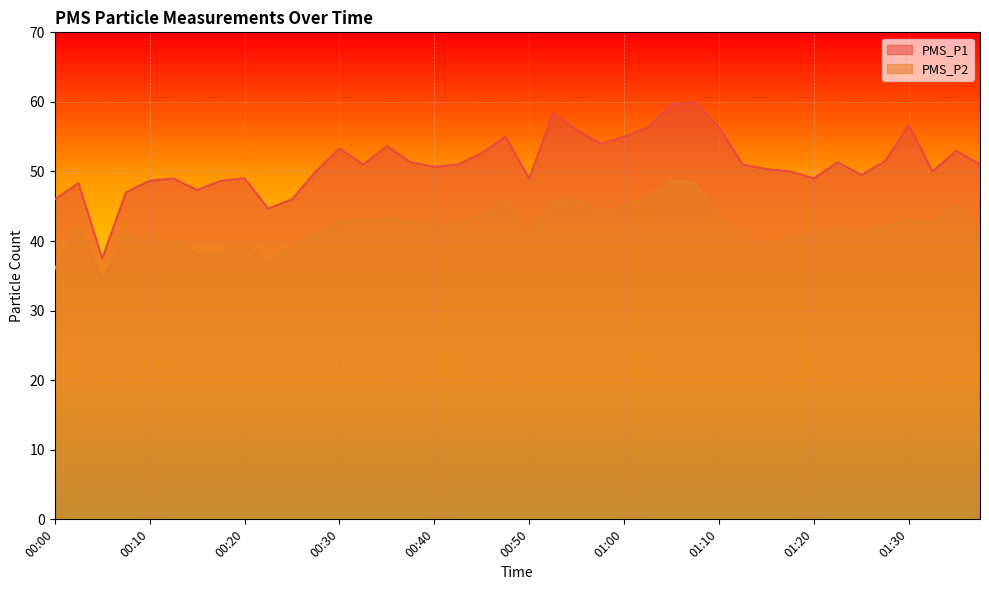

What is the smallest value displayed?

34.5